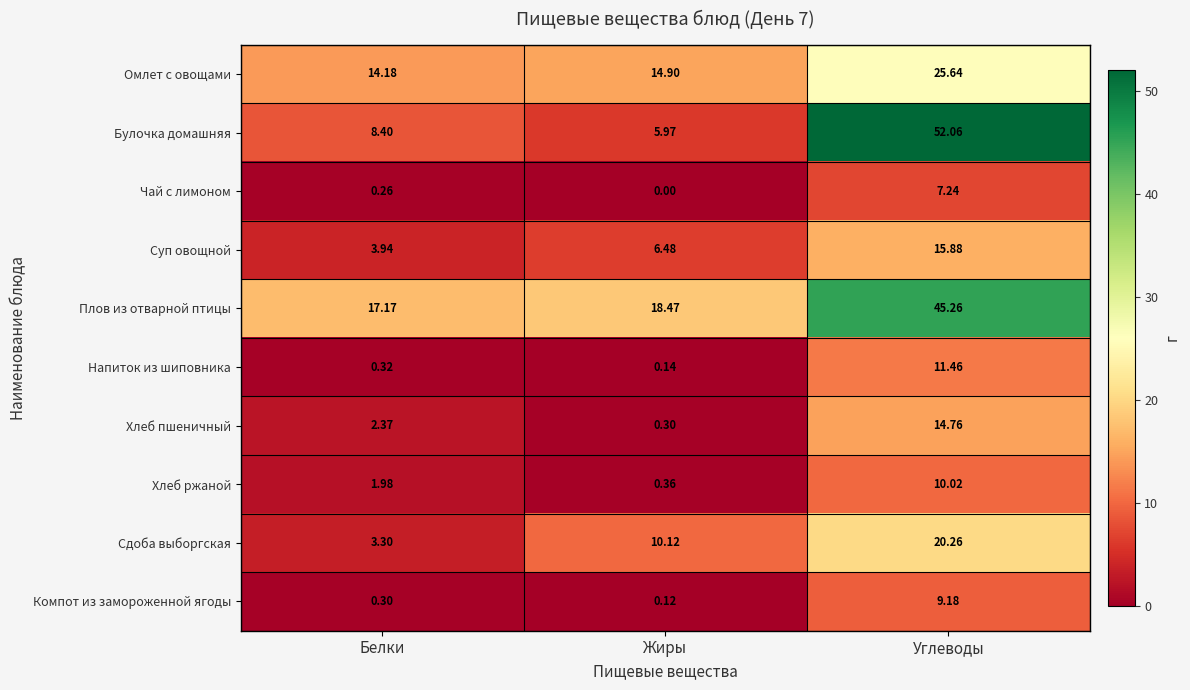

How many series are shown in this chart?

10